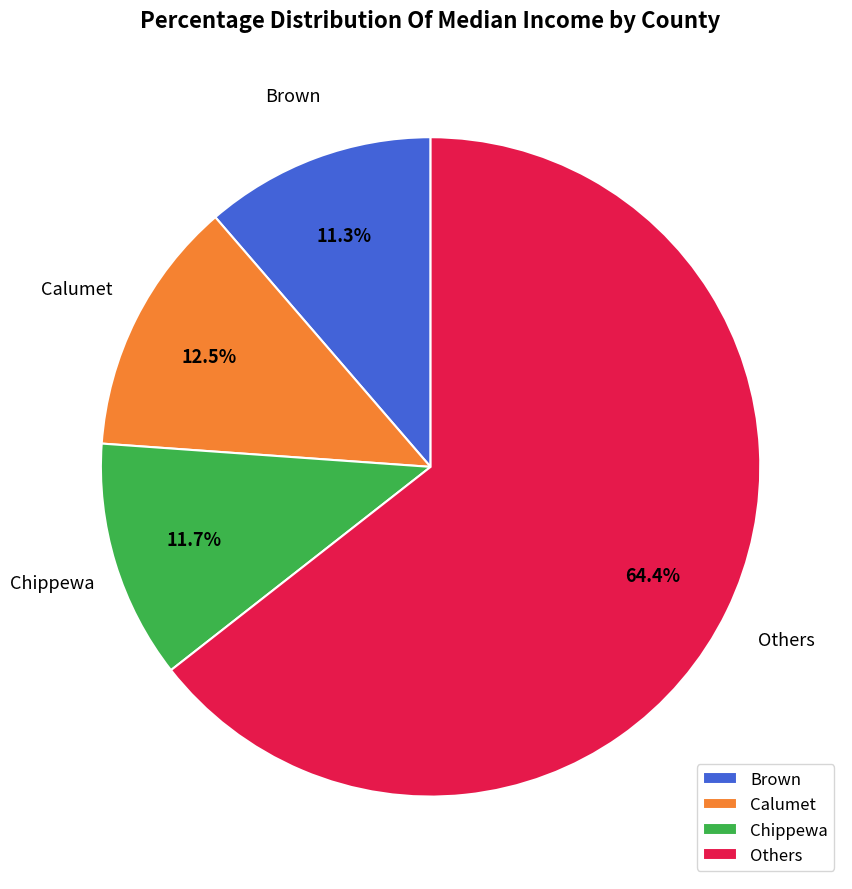

True or false: Calumet accounts for 1% of the total.

False